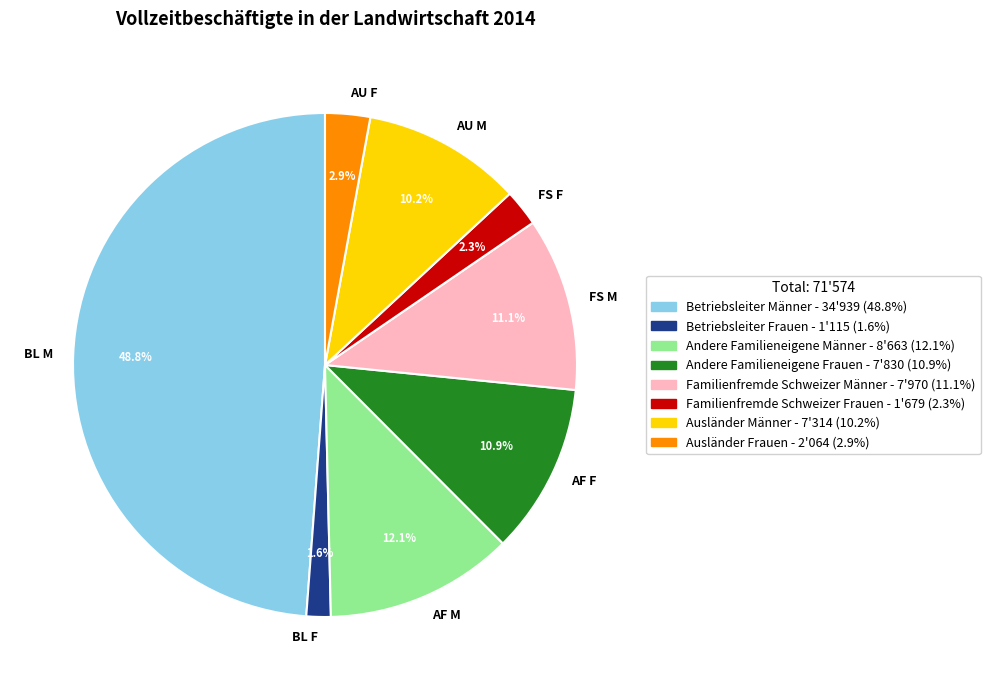

Combined, what portion of the pie is FS M and AU F?

14.0%